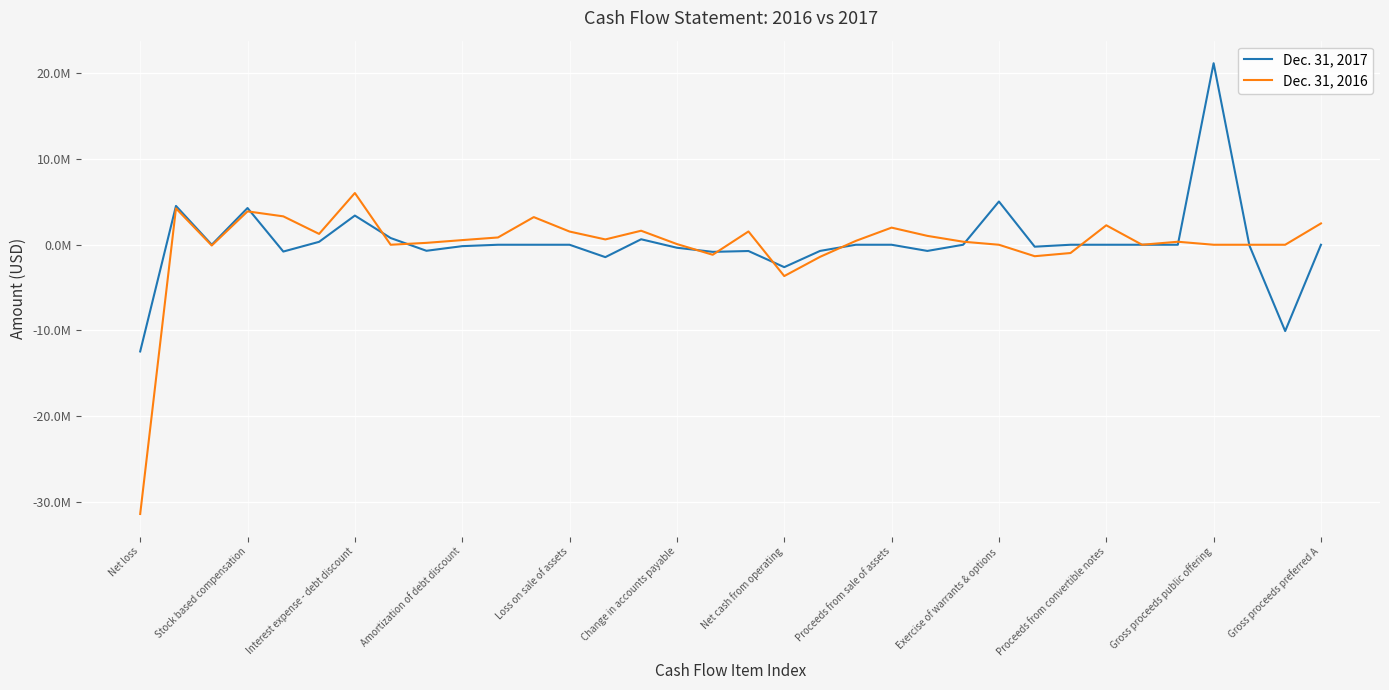

Which series has the widest spread of values?

Dec. 31, 2016